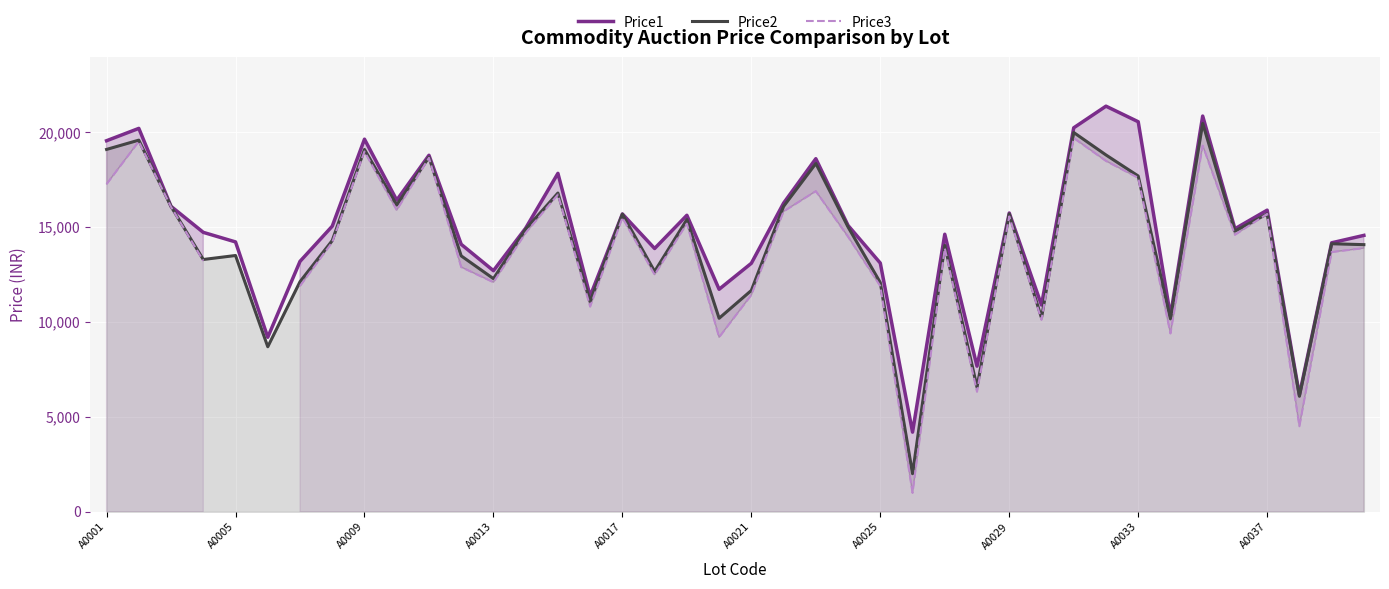

True or false: Price1 and Price3 intersect in this chart.

False